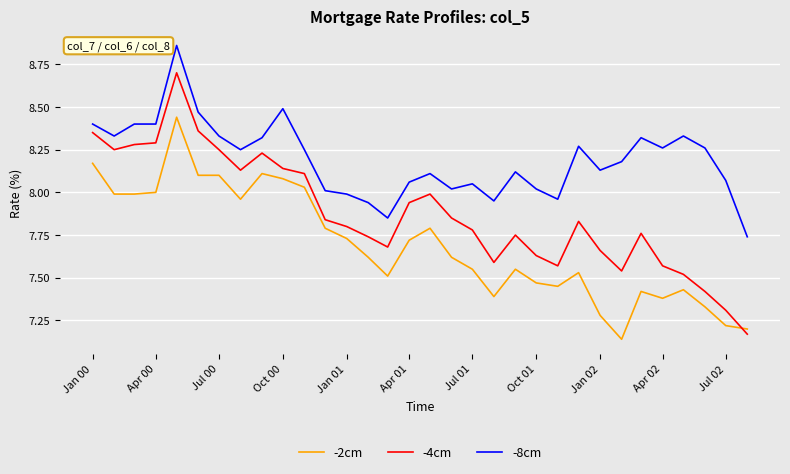

Is this an area chart (filled region under the line)?

No